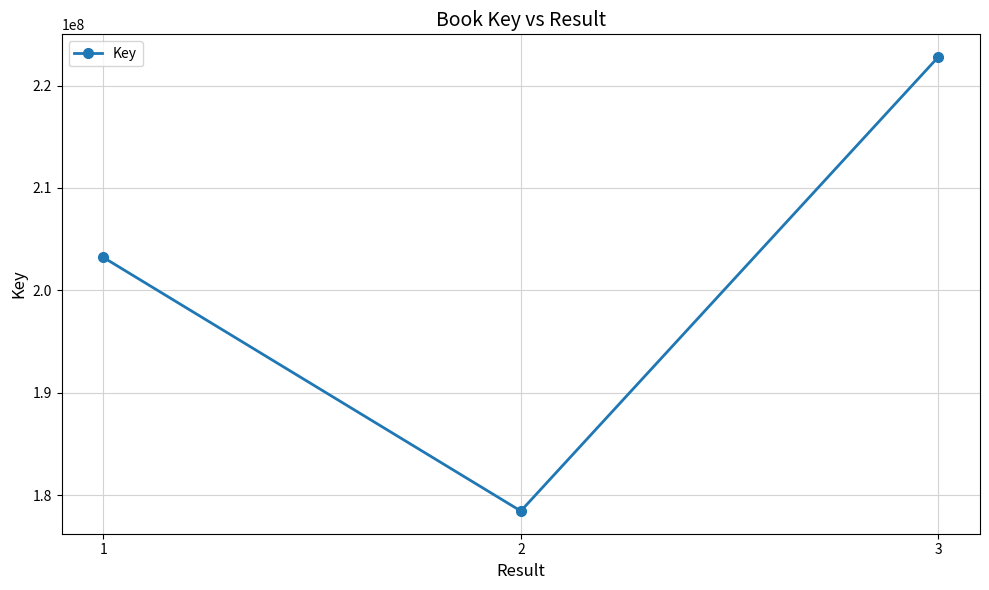

Does the chart have visible grid lines?

Yes